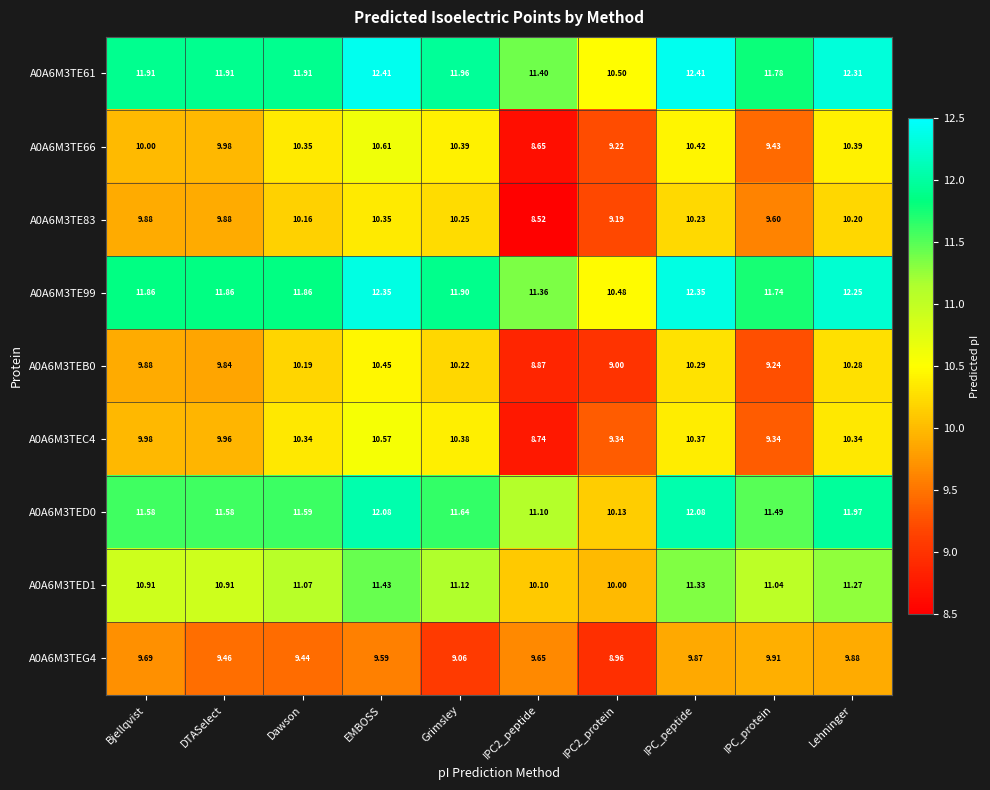

Rank the series at EMBOSS from lowest to highest value.

A0A6M3TEG4, A0A6M3TE83, A0A6M3TEB0, A0A6M3TEC4, A0A6M3TE66, A0A6M3TED1, A0A6M3TED0, A0A6M3TE99, A0A6M3TE61